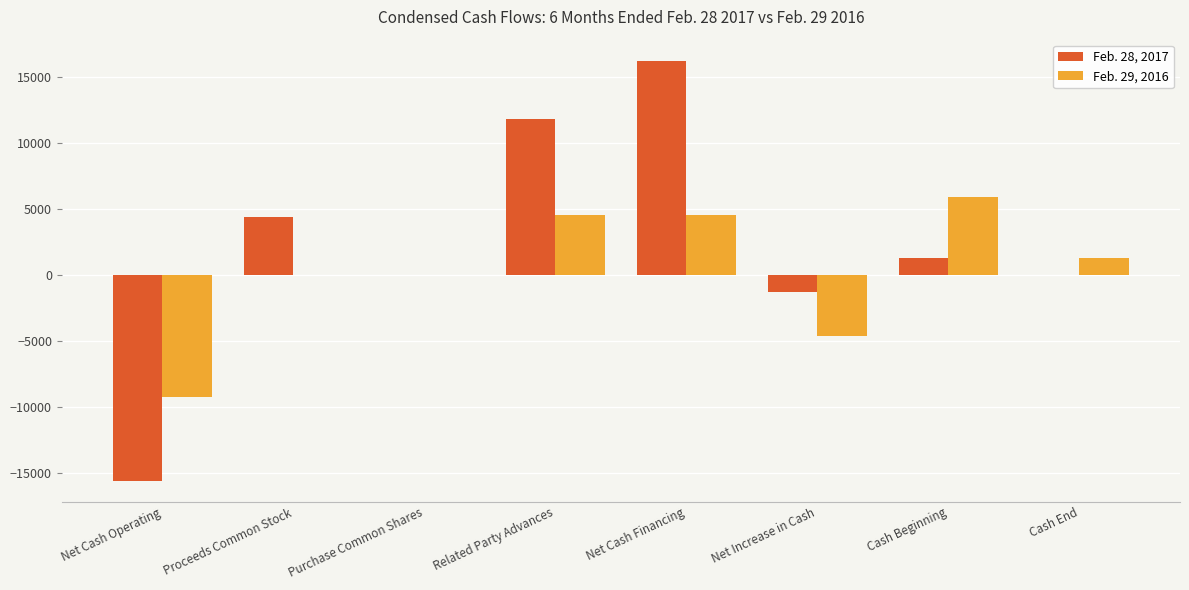

What is the highest value of the Feb. 28, 2017 series?

16260